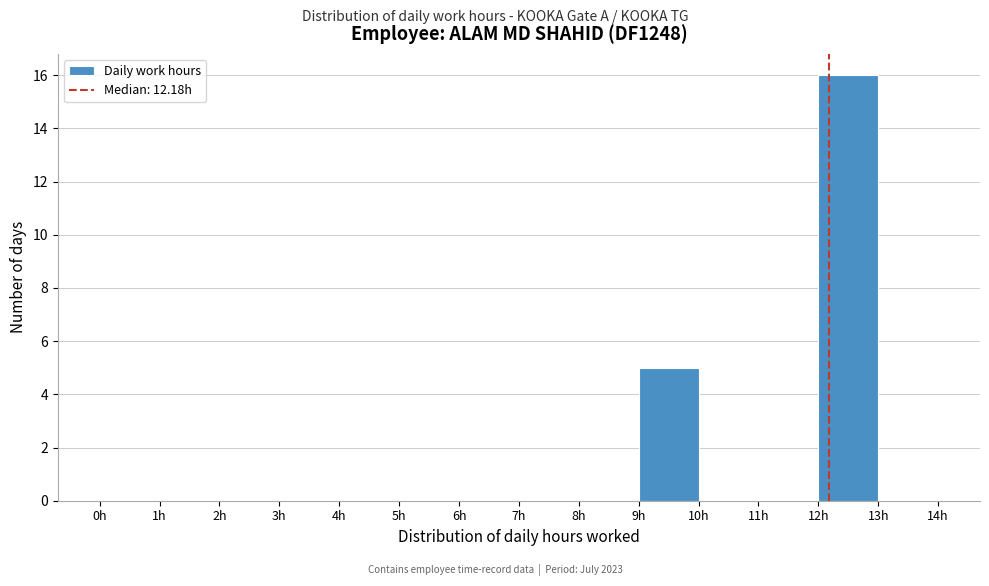

Which range on the x-axis has the tallest bar?

12 to 13